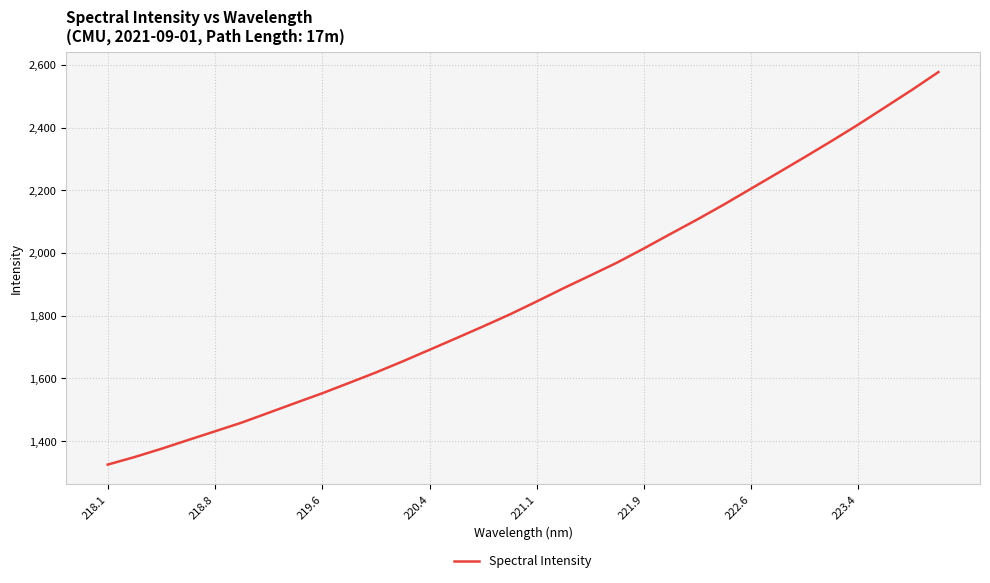

What is the smallest value displayed?

1325.0